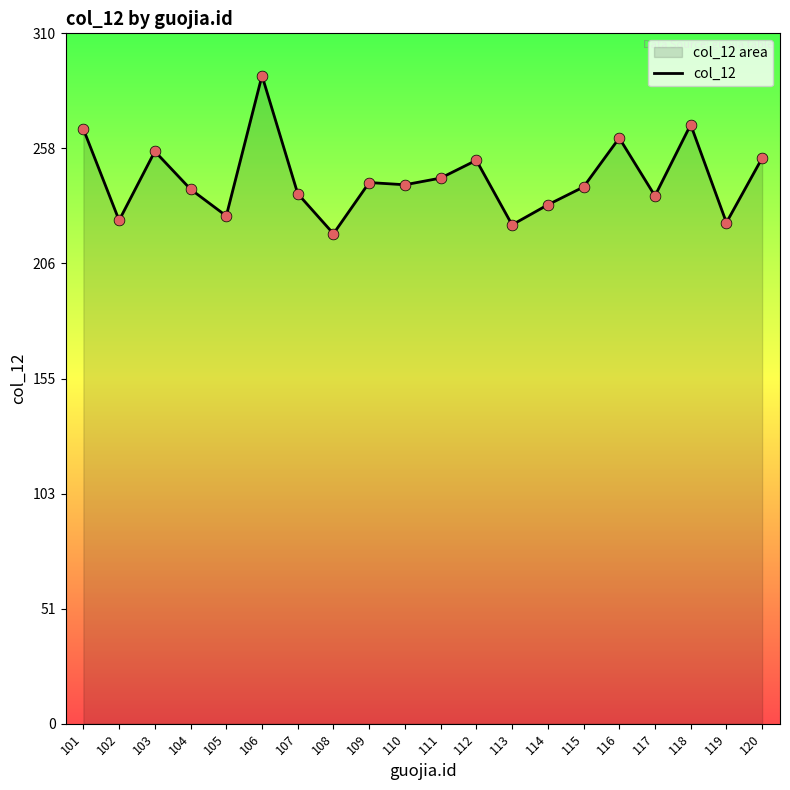

What is the change in value from 104 to 109?

+3